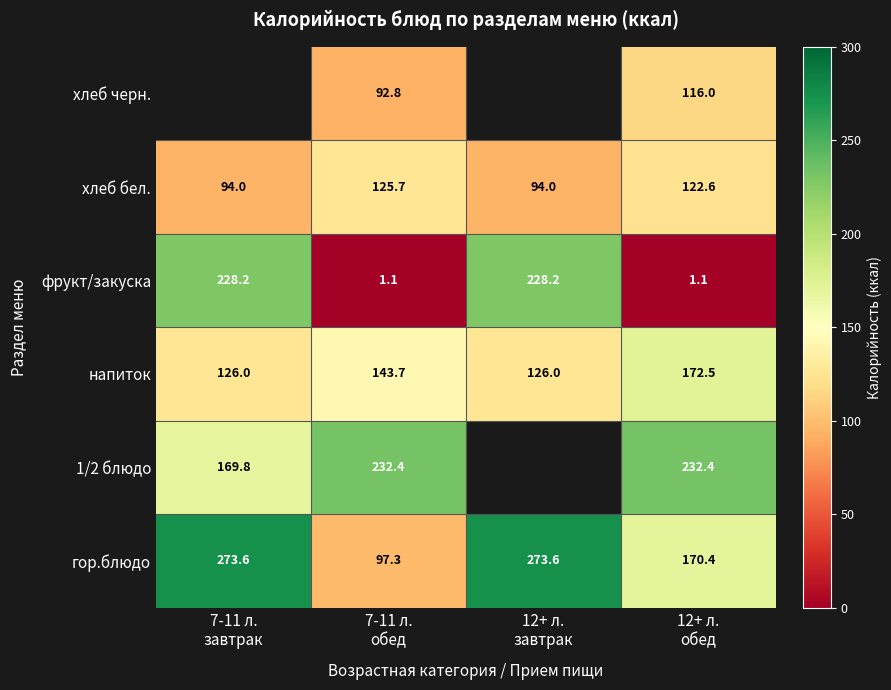

What is the spread (max minus min) of values at 7-11 л.
обед?

231.3